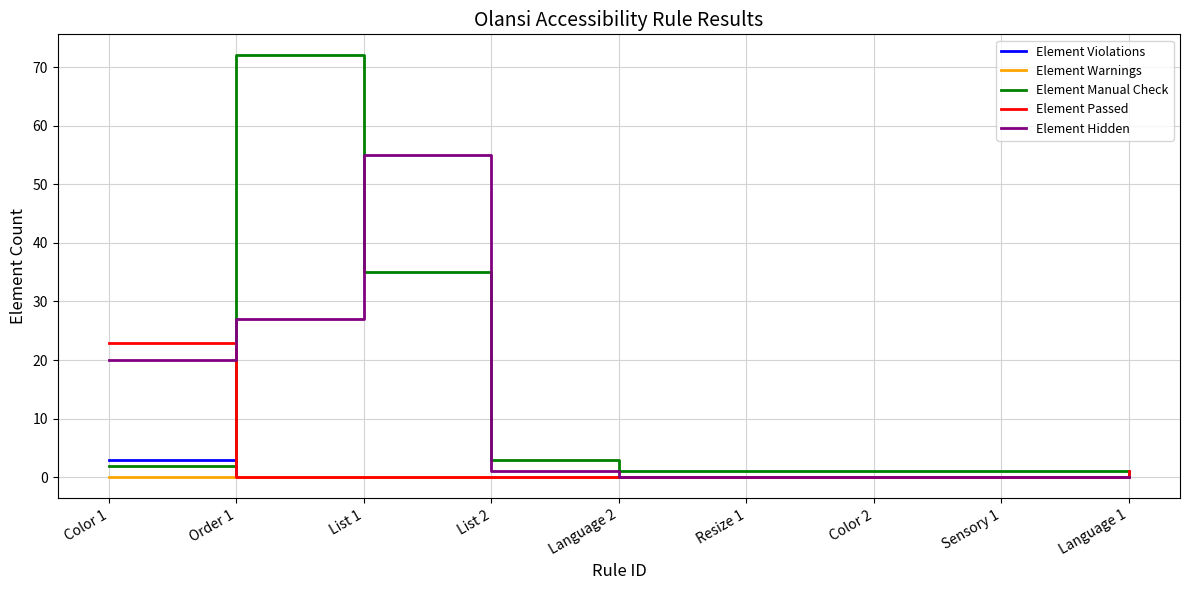

How many lines are shown in the chart?

5